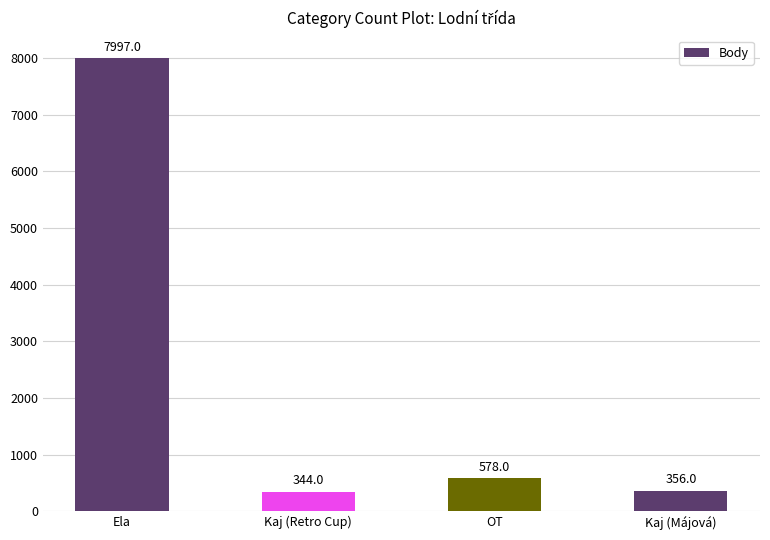

Read the value at Kaj (Májová).

356